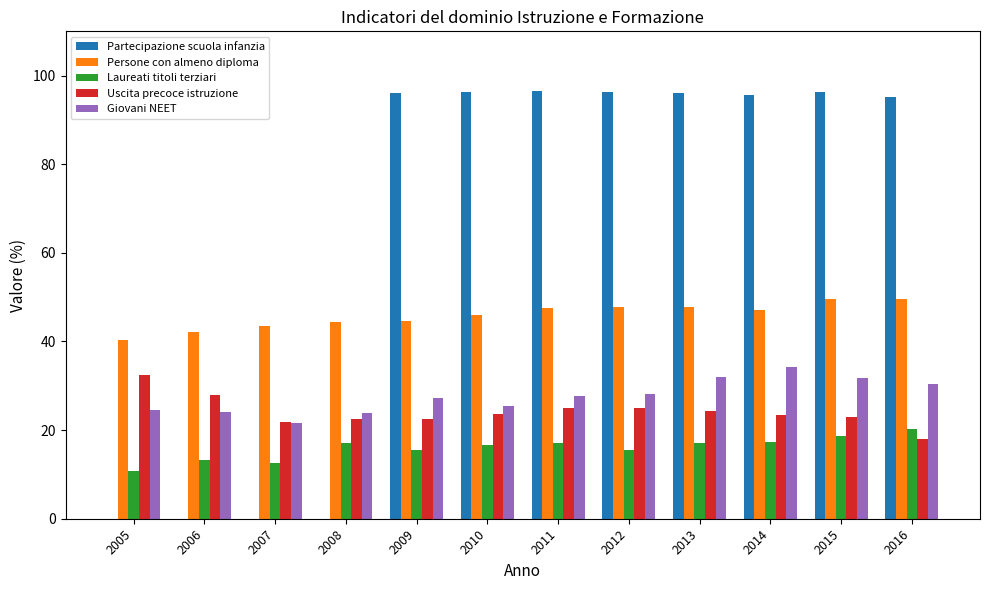

True or false: Laureati titoli terziari has a value of 27.2 at 2014.

False